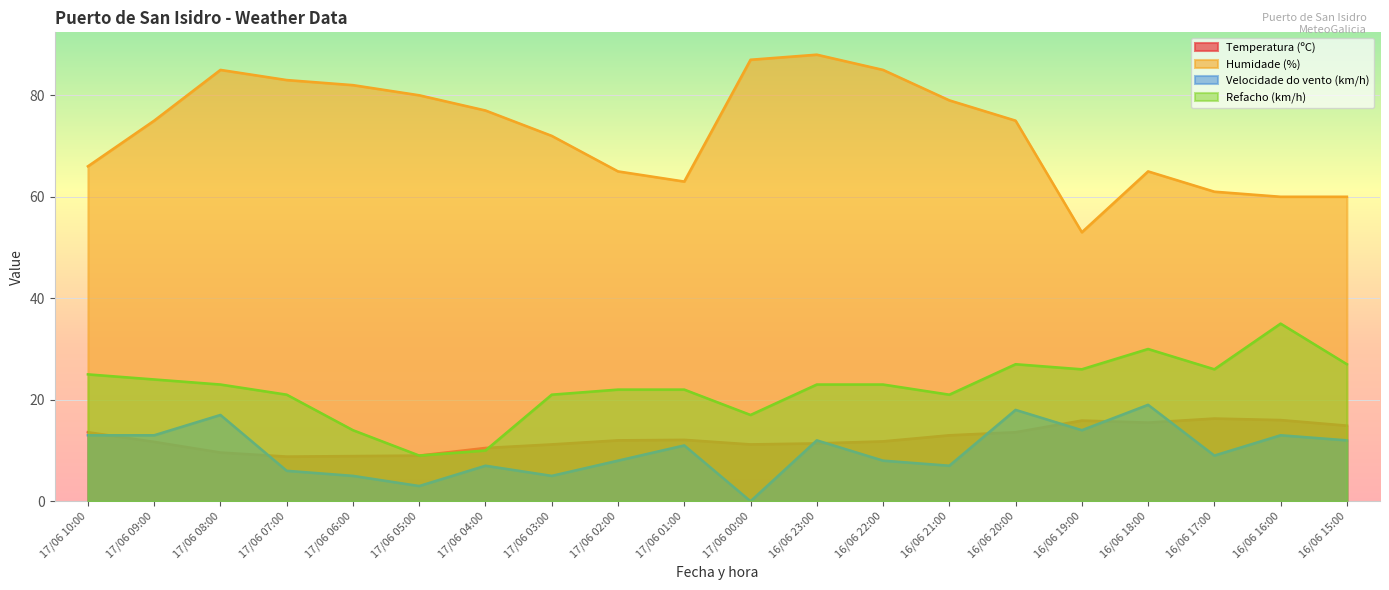

How many lines are shown in the chart?

4